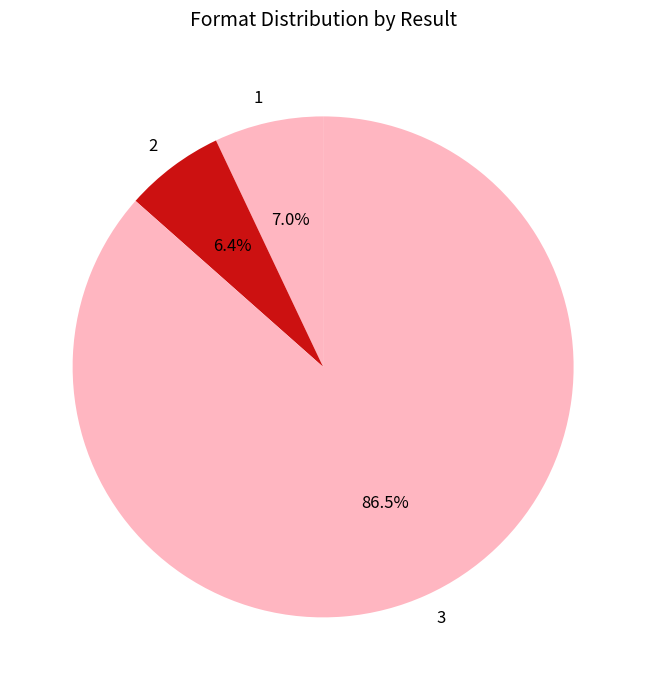

To the nearest percent, what is the average slice percentage?

33%